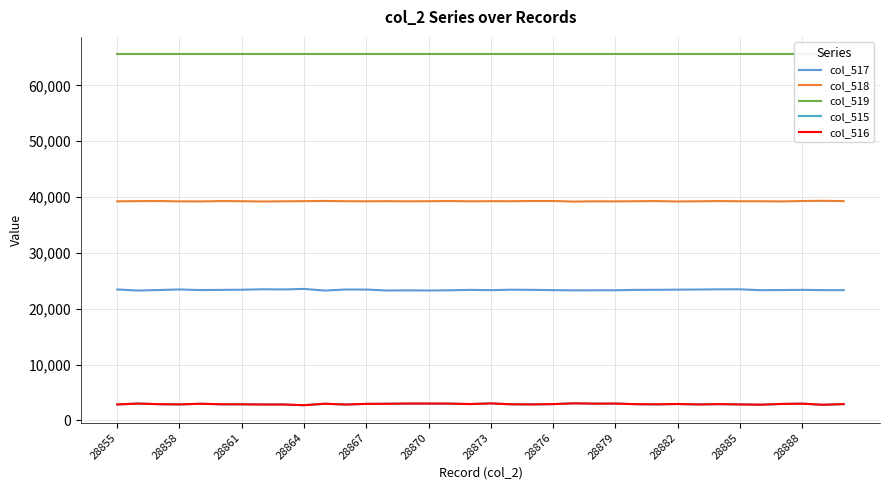

Reading left to right, transcribe all the data shown in this chart.

col_517: 23442	23257	23346	23449	23344	23372	23400	23484	23451	23548	23253	23439	23429	23262	23290	23264	23300	23373	23328	23404	23380	23328	23291	23300	23305	23376	23383	23419	23436	23472	23477	23321	23341	23377	23326	23325
col_518: 39232	39263	39281	39221	39211	39274	39250	39196	39232	39259	39298	39251	39236	39257	39232	39249	39286	39232	39257	39250	39287	39287	39183	39233	39217	39250	39272	39202	39236	39271	39244	39243	39210	39286	39324	39271
col_519: 65535	65535	65535	65535	65535	65535	65535	65535	65535	65535	65535	65535	65535	65535	65535	65535	65535	65535	65535	65535	65535	65535	65535	65535	65535	65535	65535	65535	65535	65535	65535	65535	65535	65535	65535	65535
col_515: 2861	3015	2908	2865	2980	2889	2885	2855	2852	2728	2984	2845	2961	2980	3016	3015	3009	2930	3043	2885	2869	2920	3061	3002	3013	2909	2880	2939	2863	2914	2863	2814	2948	2998	2801	2921
col_516: 2861	3015	2908	2865	2980	2889	2885	2851	2850	2726	2984	2845	2960	2978	3015	3015	3007	2928	3042	2885	2868	2918	3059	3001	3013	2907	2880	2939	2863	2913	2863	2814	2948	2997	2801	2921